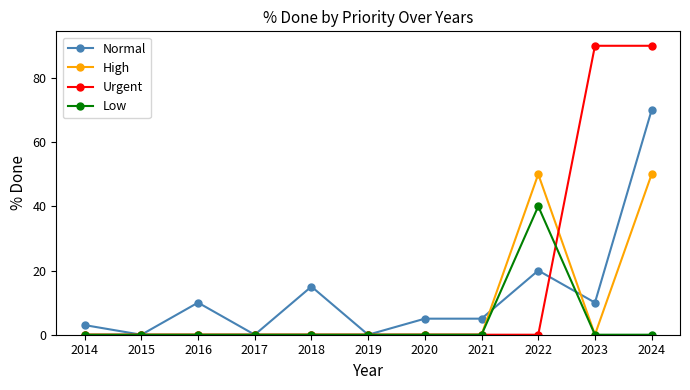

Reading left to right, extract all data points from this chart.

Normal: 3	0	10	0	15	0	5	5	20	10	70
High: 0	0	0	0	0	0	0	0	50	0	50
Urgent: 0	0	0	0	0	0	0	0	0	90	90
Low: 0	0	0	0	0	0	0	0	40	0	0